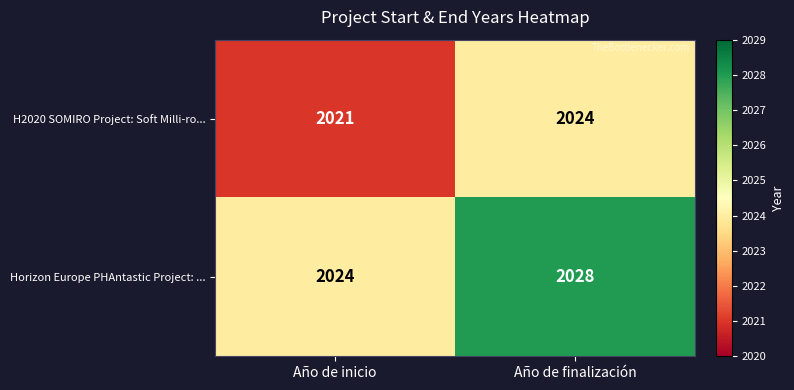

List the series in order of their peak value, highest first.

Horizon Europe PHAntastic Project: ..., H2020 SOMIRO Project: Soft Milli-ro...